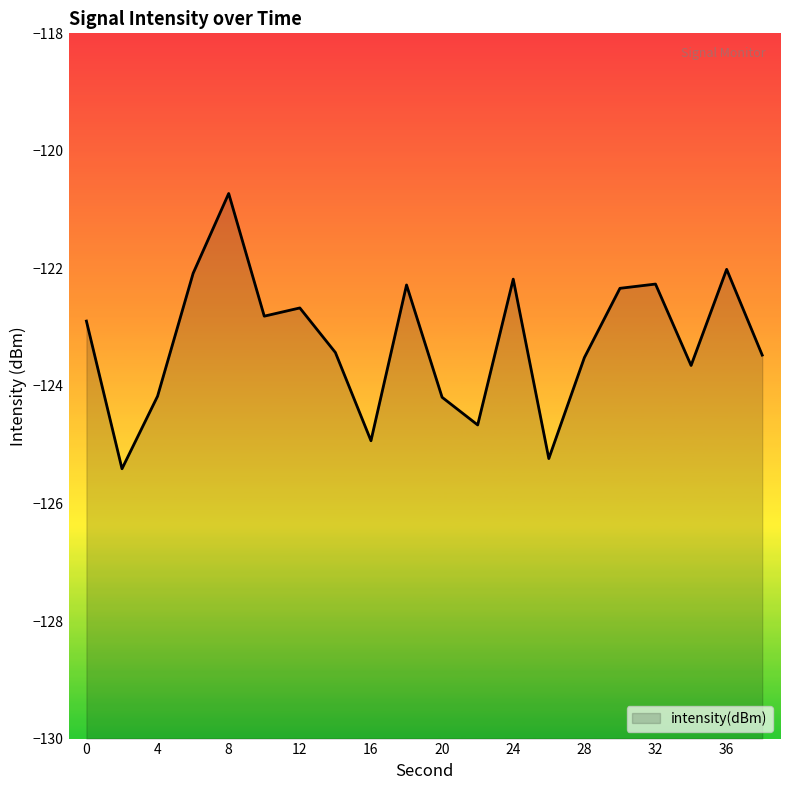

The chart shows a value of -123.4 at 14. True or false?

True